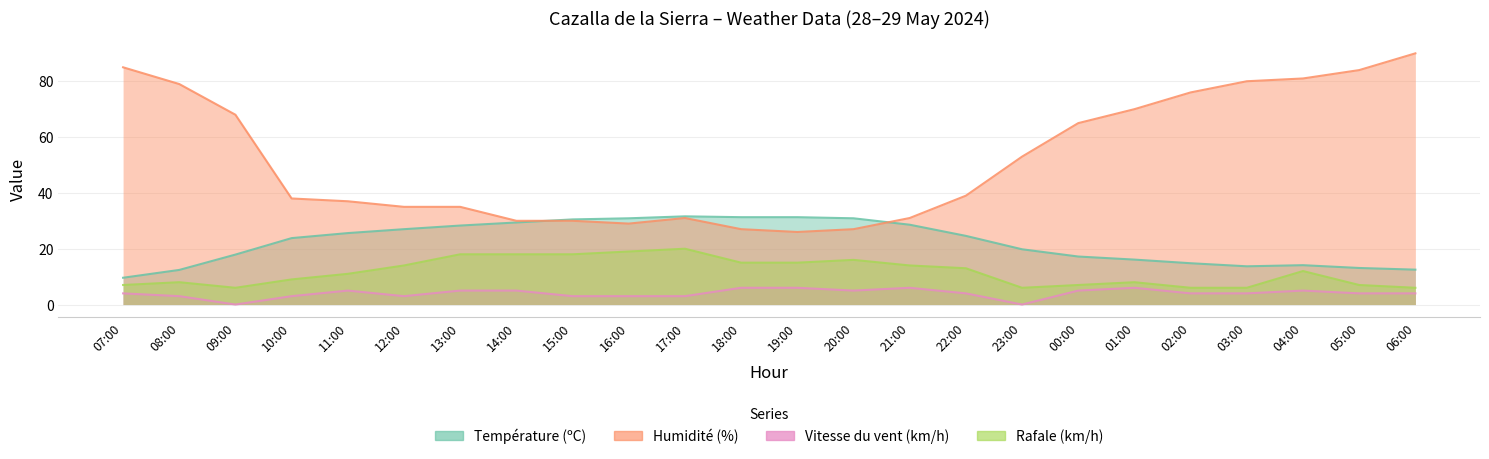

Which series changed the most between 13:00 and 01:00?

Humidité (%)